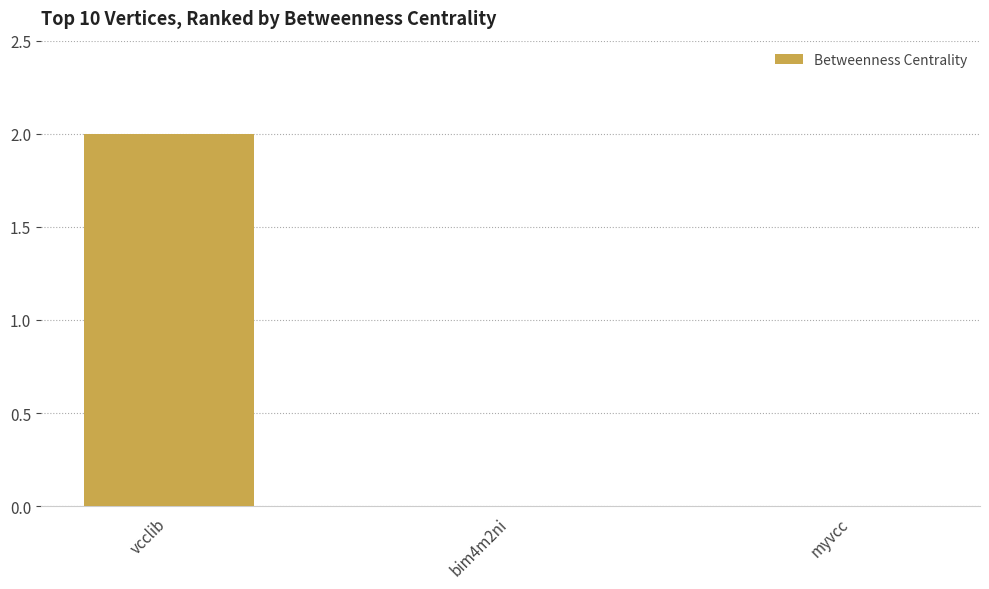

What is the sum of all values?

2